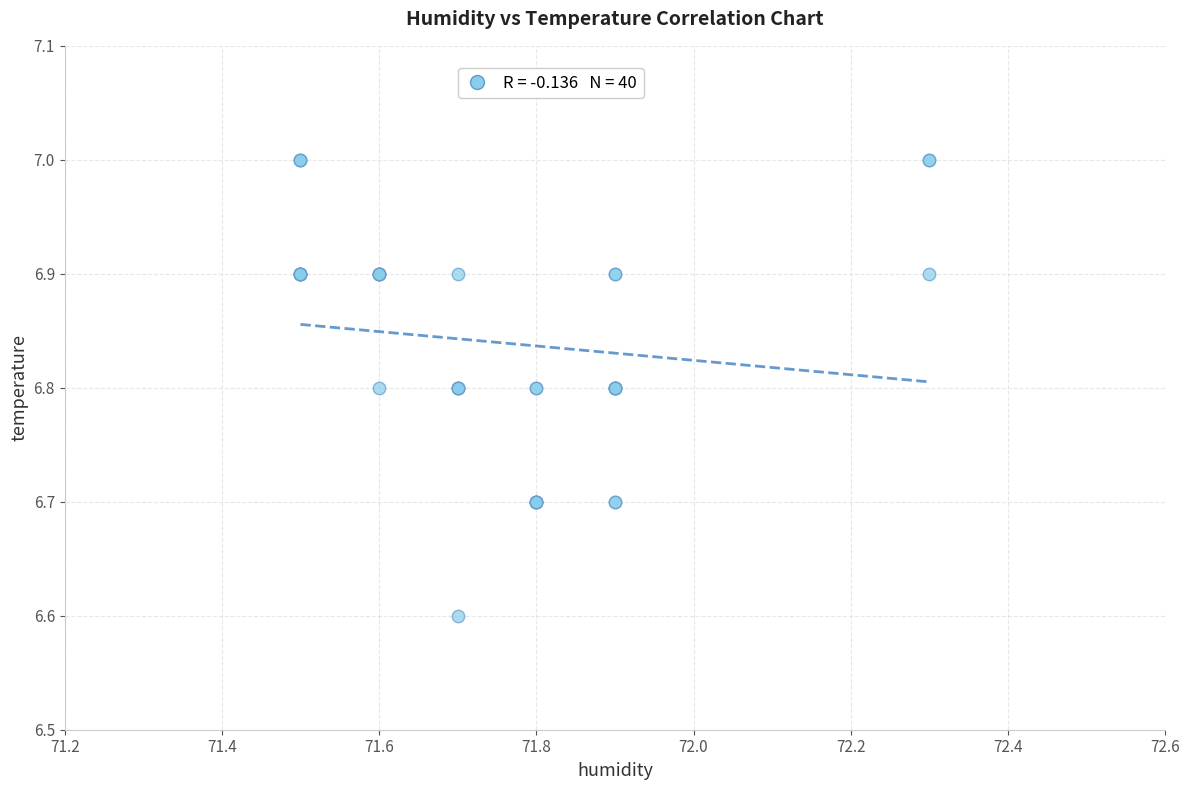

What Y value in the scatter plot is closest to 6?

6.6